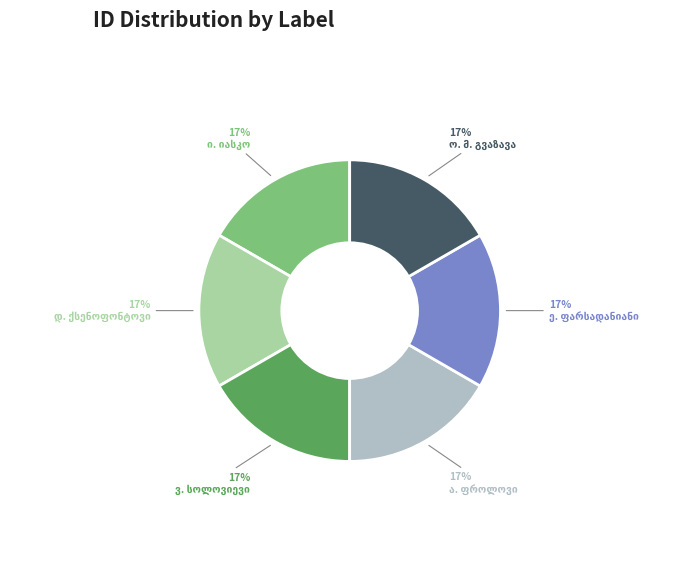

To the nearest percent, what is the average slice percentage?

17%